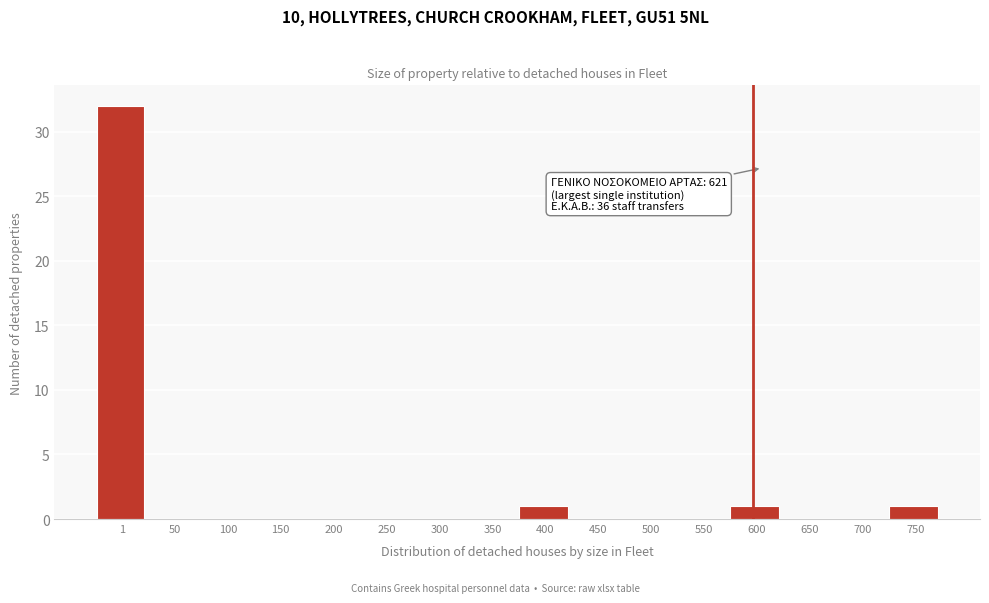

Reading left to right, extract all data points from this chart.

1=32	50=0	100=0	150=0	200=0	250=0	300=0	350=0	400=1	450=0	500=0	550=0	600=1	650=0	700=0	750=1